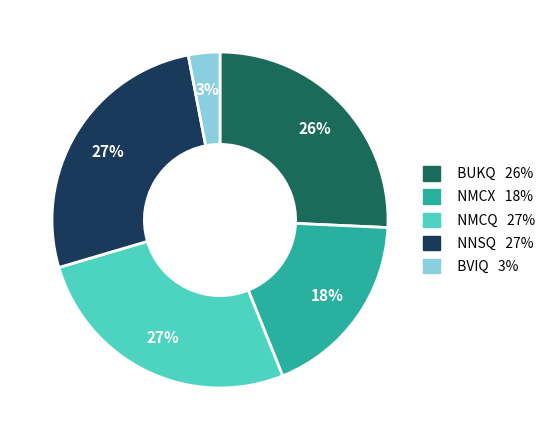

Does any single category account for the majority?

No